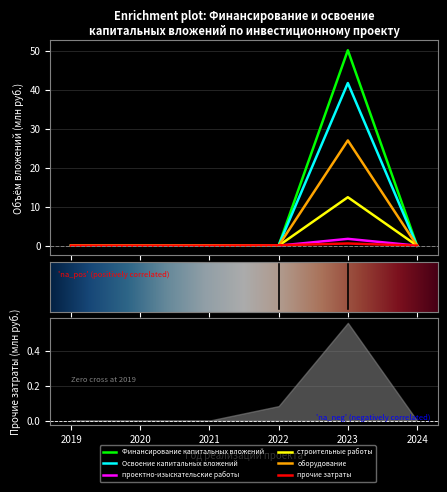

Which has a higher value, 2021 or 2024?

2021